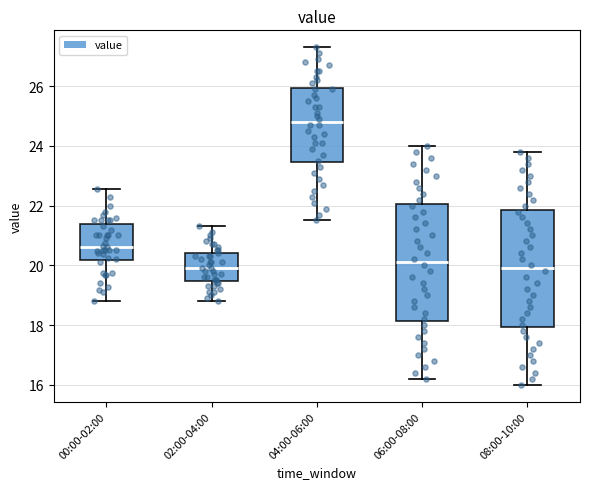

Reading left to right, transcribe this box plot: for each box, give where its median line is, the range the box spans, and where its two whiskers end, as read against the y-axis. The values are not printed on the chart, so give them approximately, as read against the axis.

00:00-02:00: median 20.6, box 20.2 to 21.4, whiskers 18.8 to 22.6
02:00-04:00: median 20.0, box 19.4 to 20.4, whiskers 18.8 to 21.4
04:00-06:00: median 24.8, box 23.4 to 26.0, whiskers 21.6 to 27.4
06:00-08:00: median 20.2, box 18.2 to 22.0, whiskers 16.2 to 24.0
08:00-10:00: median 20.0, box 18.0 to 21.8, whiskers 16.0 to 23.8